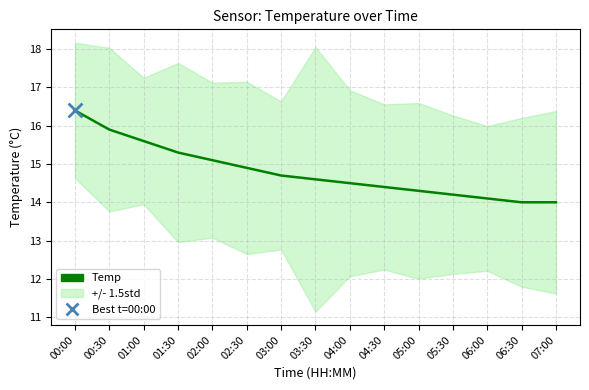

What is the ratio of the value at 04:30 to the value at 07:00?

1.0